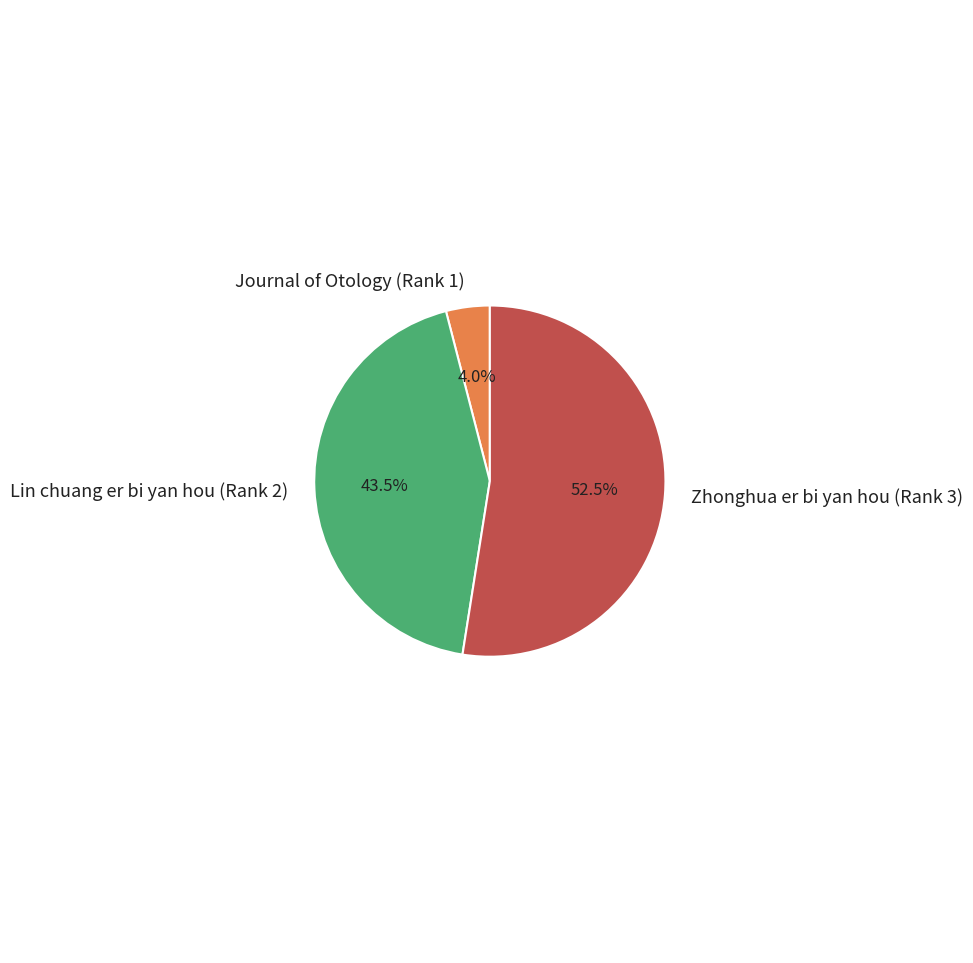

Which slice is the smallest?

Journal of Otology (Rank 1)